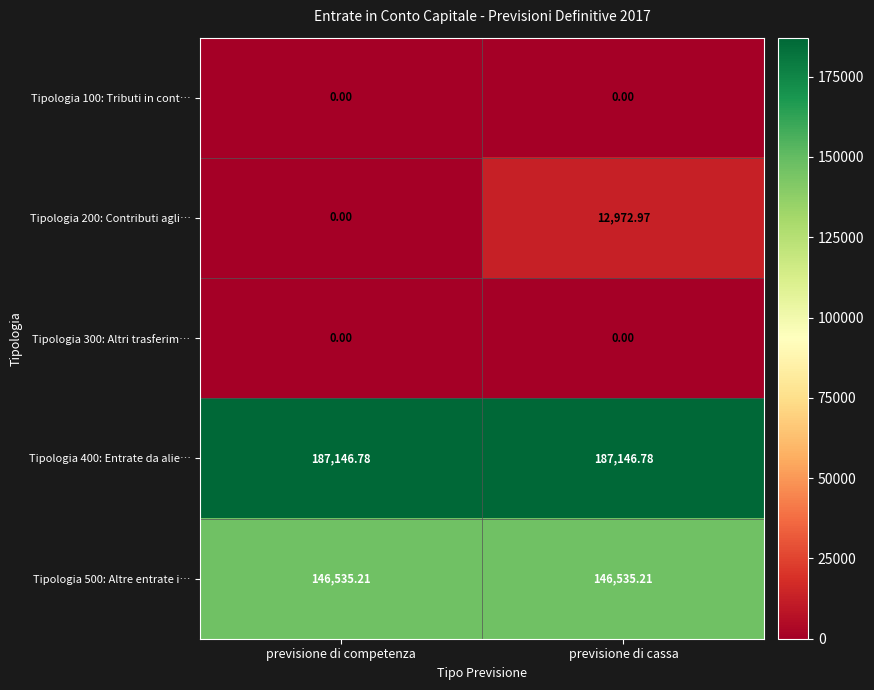

Where is Tipologia 200: Contributi agli… nearest to the value 6486?

previsione di competenza